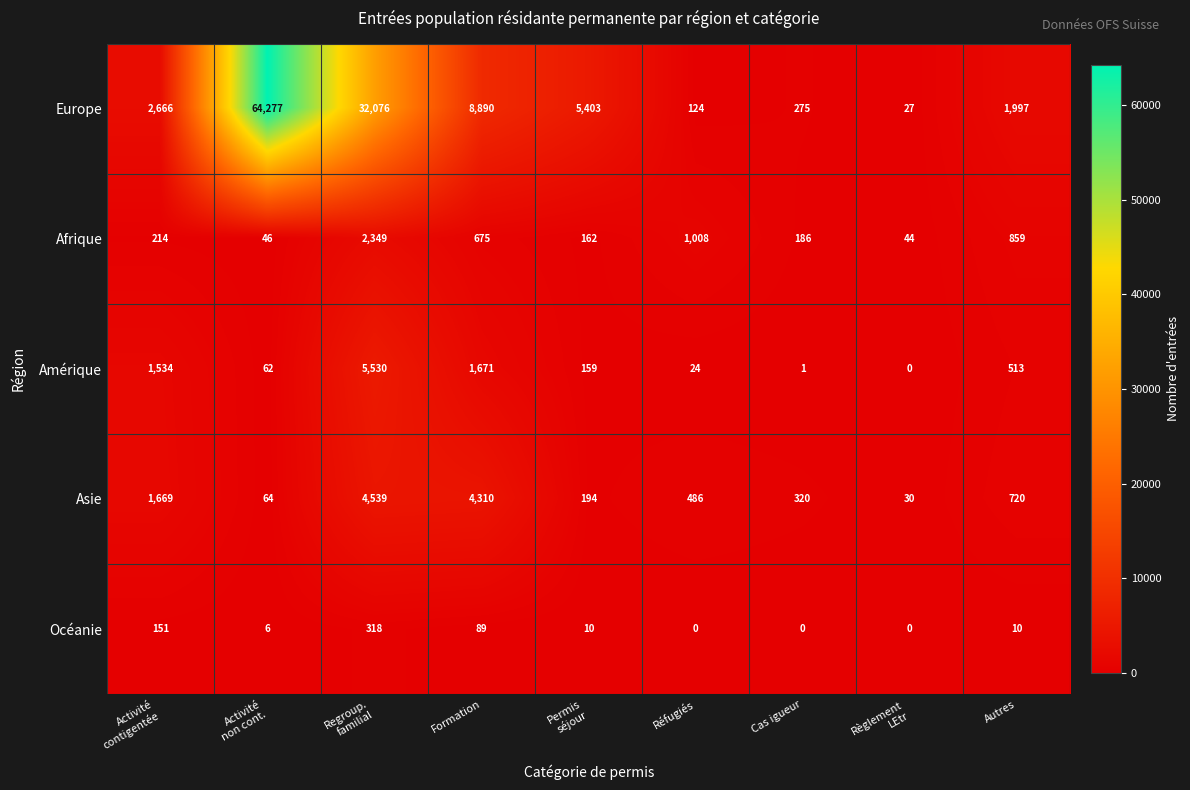

How many distinct data groups are displayed?

5